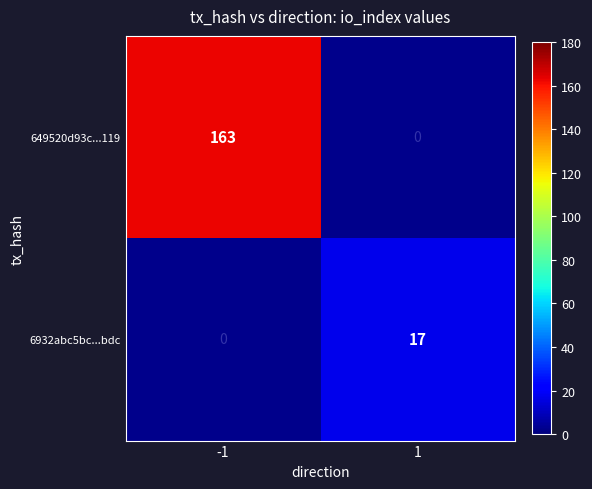

What is the highest value of the 649520d93c...119 series?

163.0